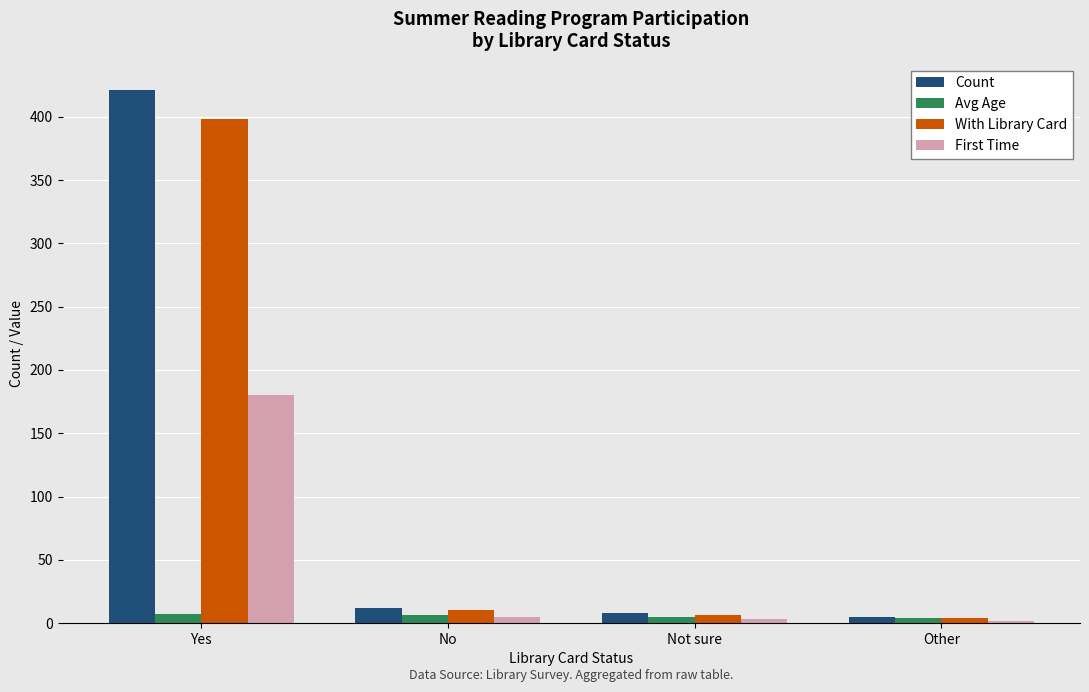

What are all the series names shown in the legend?

Count, Avg Age, With Library Card, First Time